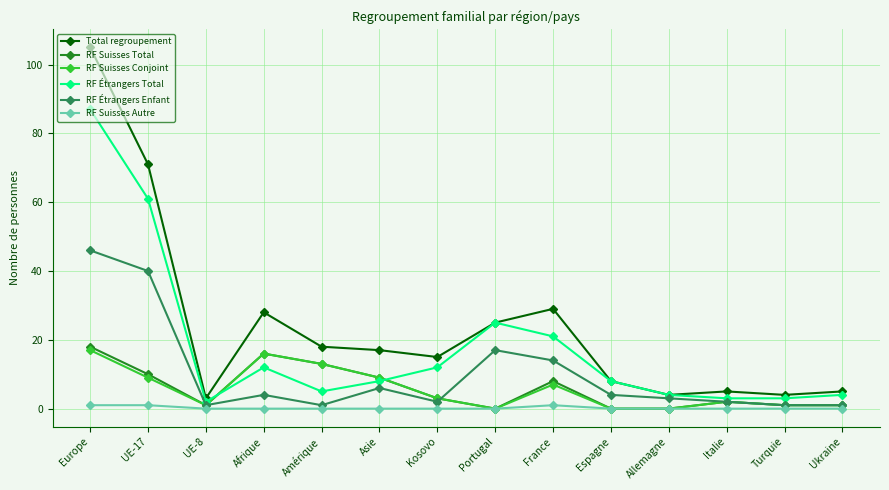

Is it true that RF Suisses Conjoint equals 9 at Amérique?

False